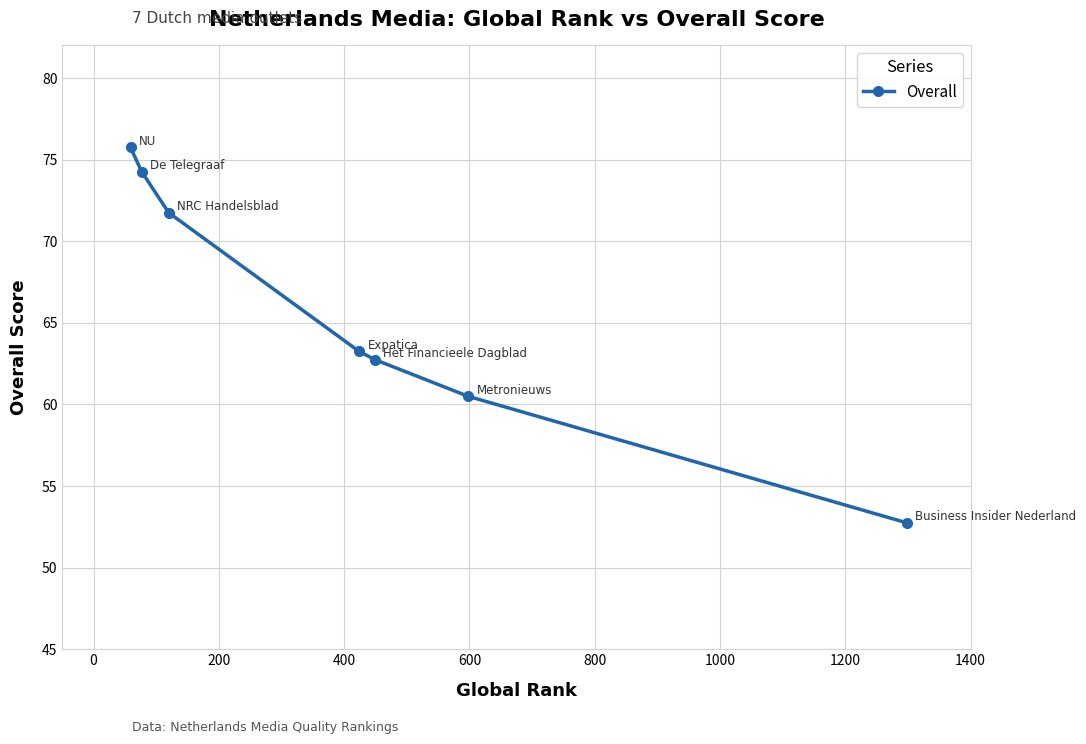

What is the difference between the maximum and minimum values?

23.0